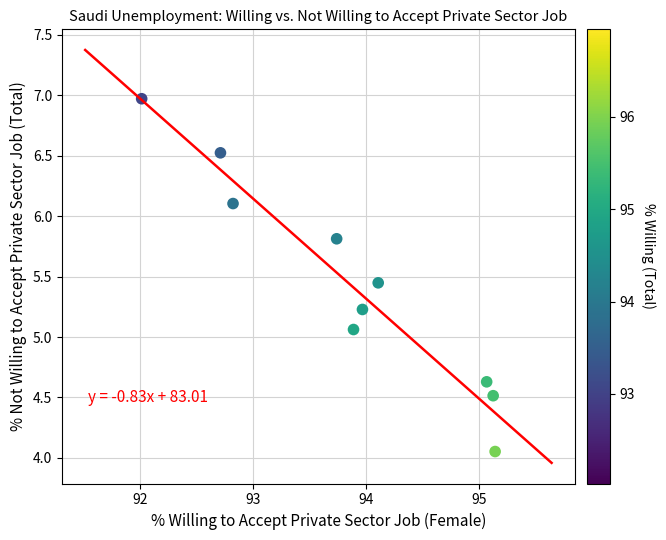

What is the average X value?

93.9